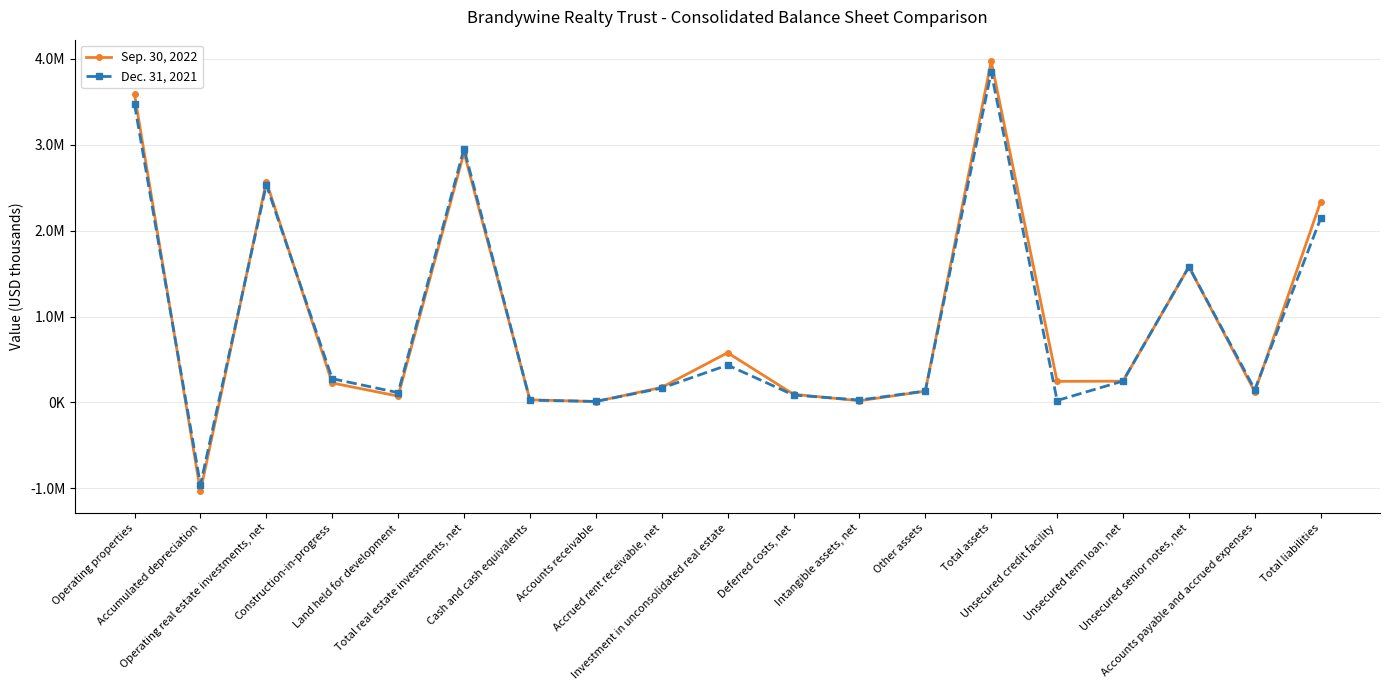

True or false: Sep. 30, 2022 and Dec. 31, 2021 intersect in this chart.

True